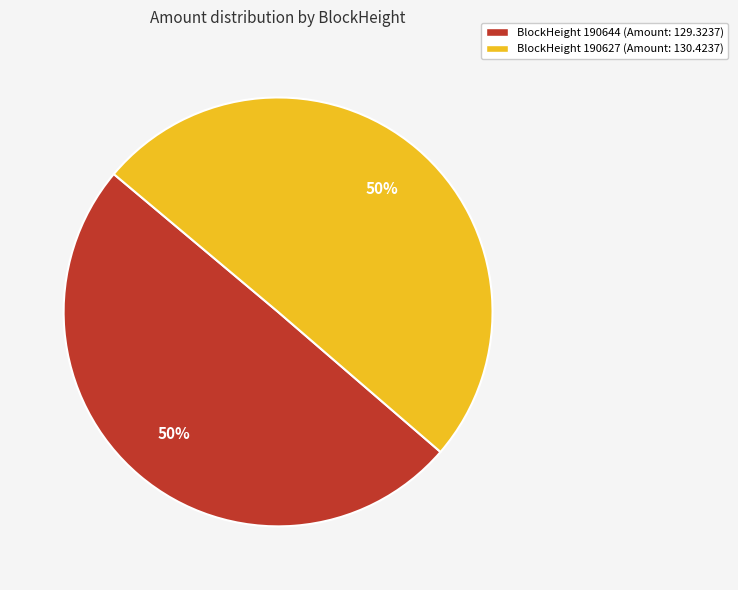

Count the number of slices in the pie.

2